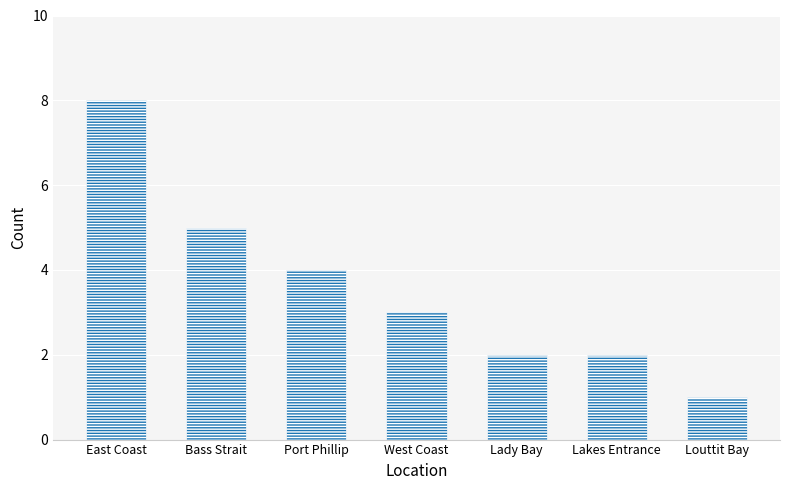

The value at East Coast is 8. True or false?

True